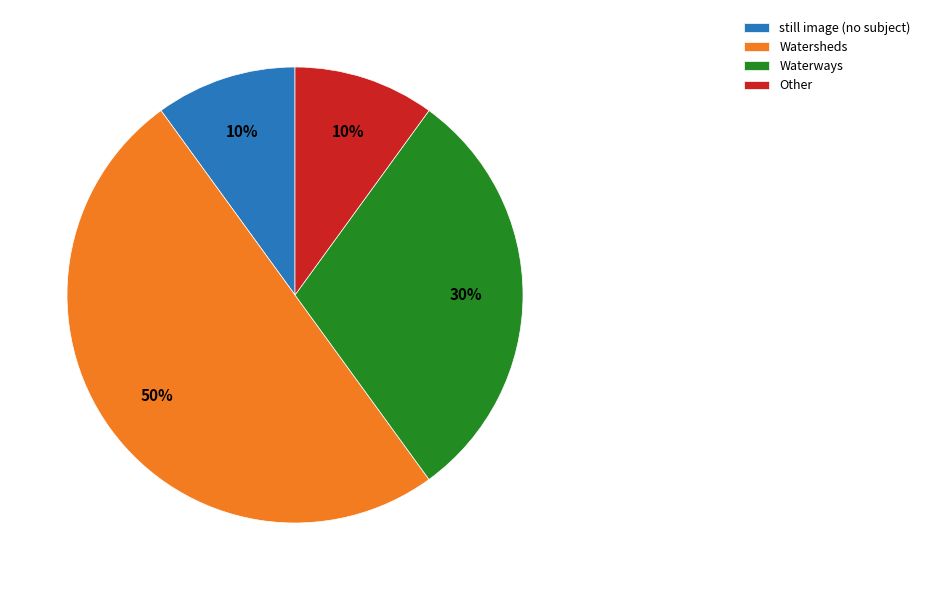

Is it true that still image (no subject) is 10% of the pie?

True